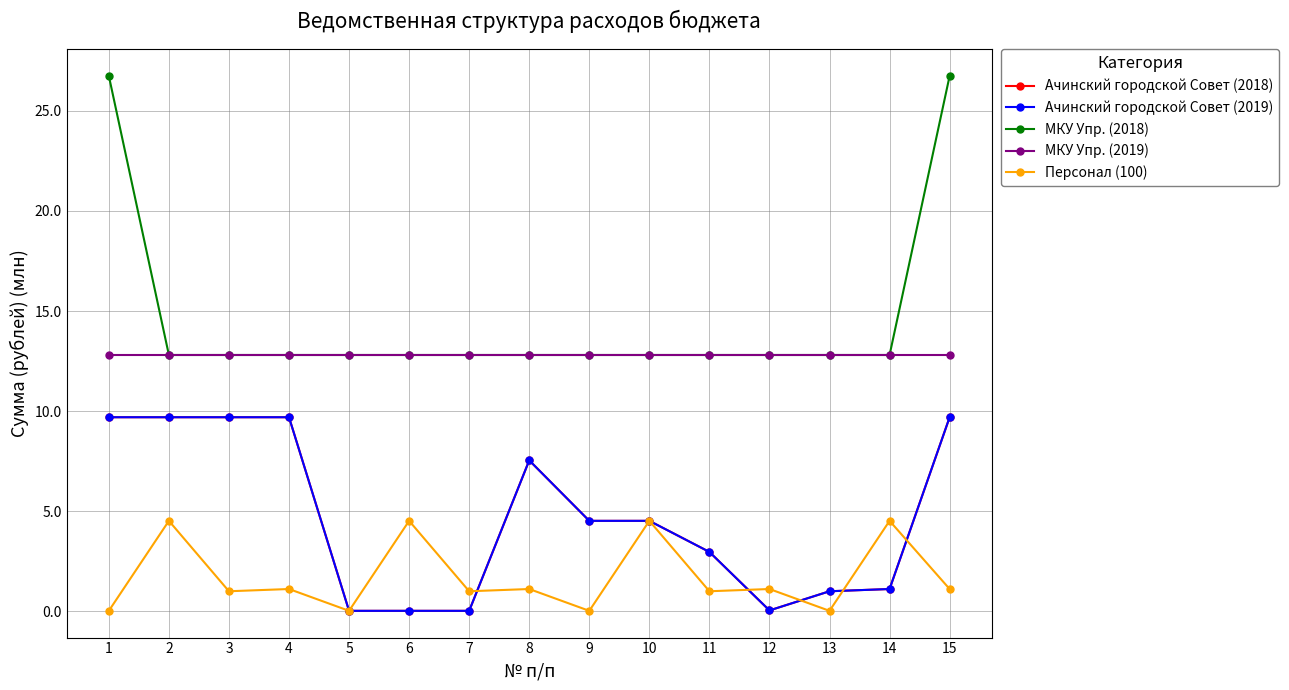

Reading right to left, transcribe all the data shown in this chart.

Ачинский городской Совет (2018): 9.7	1.1	1.0	0.0	3.0	4.5	4.5	7.5	0.0	0.0	0.0	9.7	9.7	9.7	9.7
Ачинский городской Совет (2019): 9.7	1.1	1.0	0.0	3.0	4.5	4.5	7.5	0.0	0.0	0.0	9.7	9.7	9.7	9.7
МКУ Упр. (2018): 26.7	12.8	12.8	12.8	12.8	12.8	12.8	12.8	12.8	12.8	12.8	12.8	12.8	12.8	26.7
МКУ Упр. (2019): 12.8	12.8	12.8	12.8	12.8	12.8	12.8	12.8	12.8	12.8	12.8	12.8	12.8	12.8	12.8
Персонал (100): 1.1	4.5	0.0	1.1	1.0	4.5	0.0	1.1	1.0	4.5	0.0	1.1	1.0	4.5	0.0